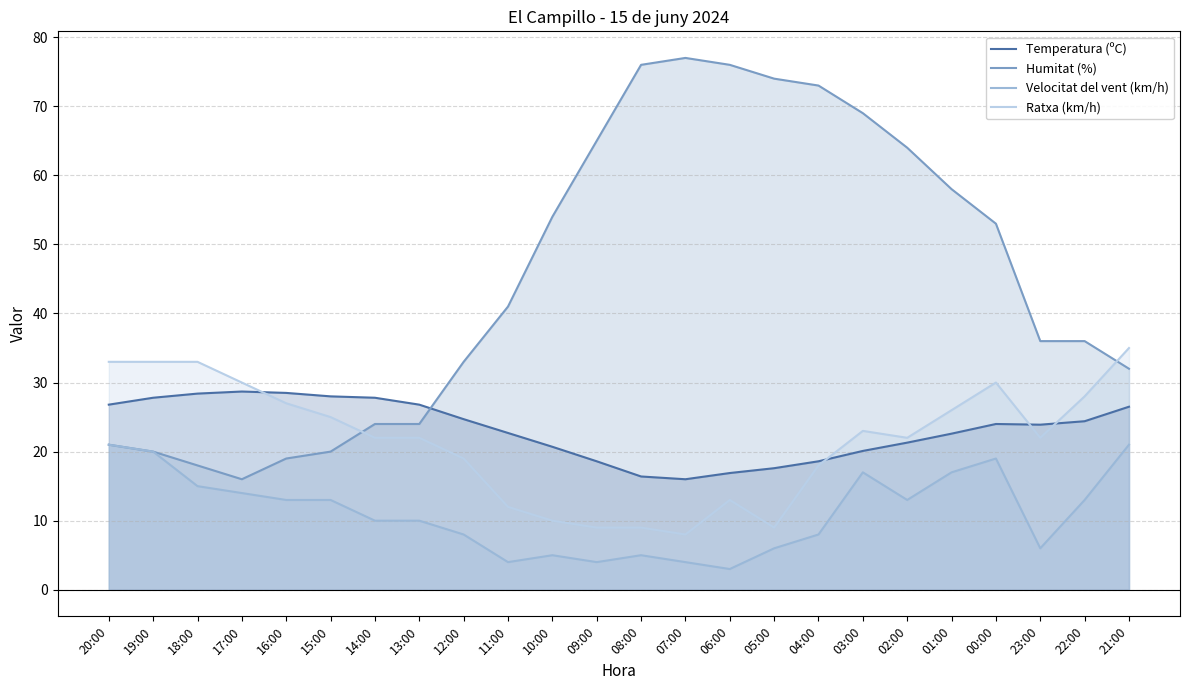

Which series has the largest total across all categories?

Humitat (%)